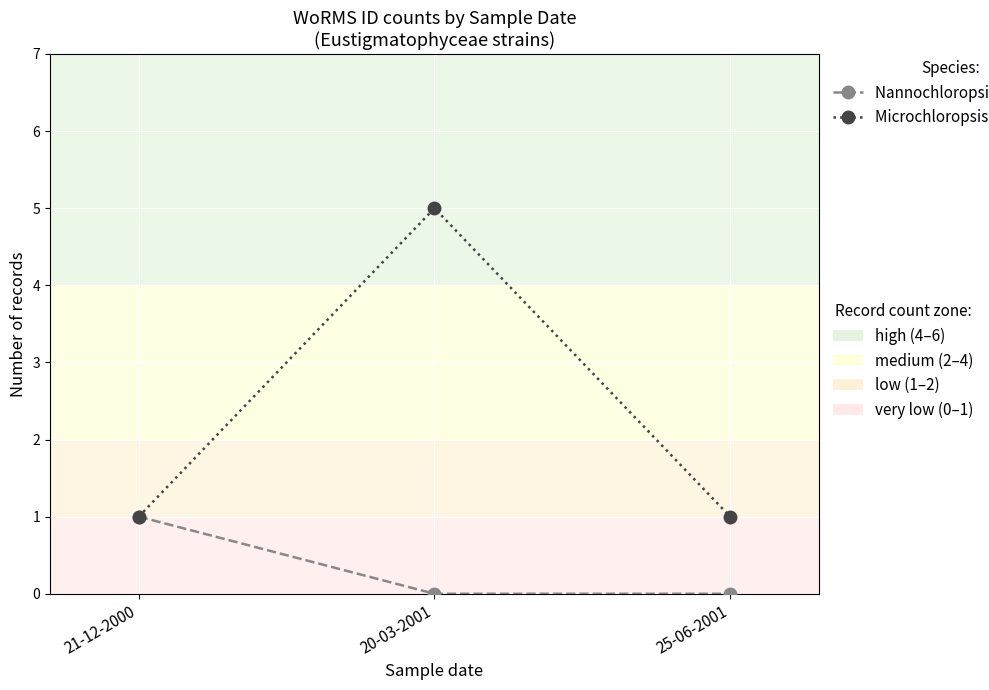

What is the label of the 3rd point from the right?

21-12-2000